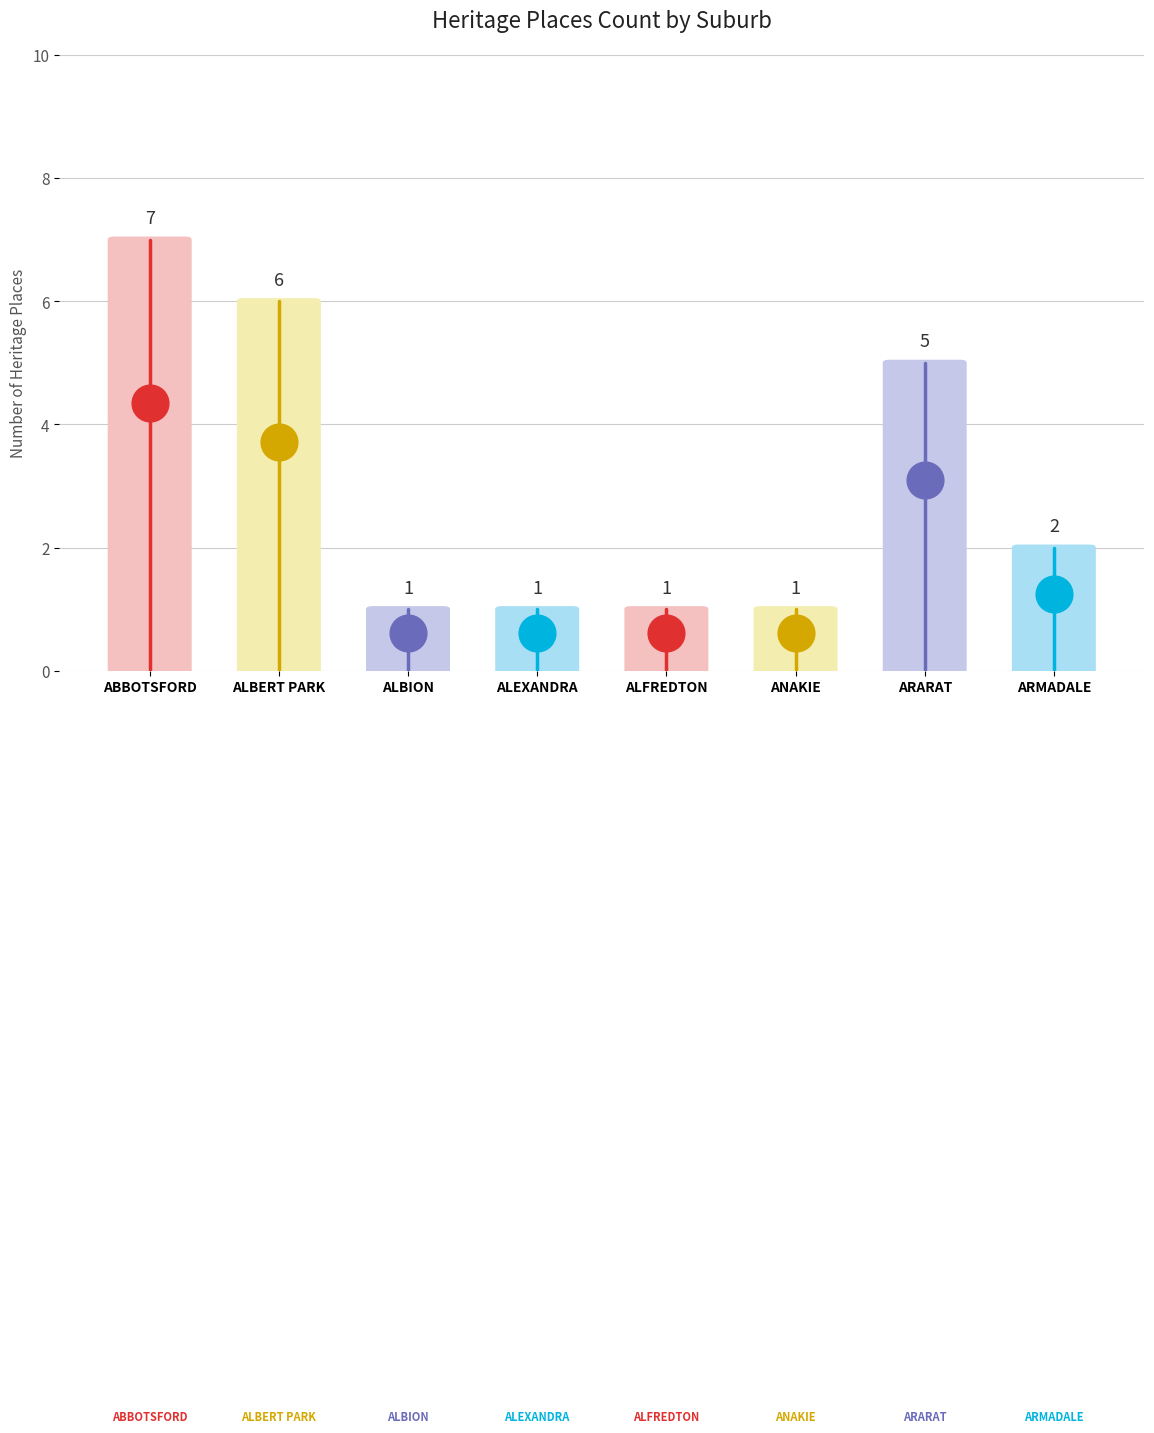

Approximately how many times larger is the value at ABBOTSFORD compared to ALFREDTON?

7.0